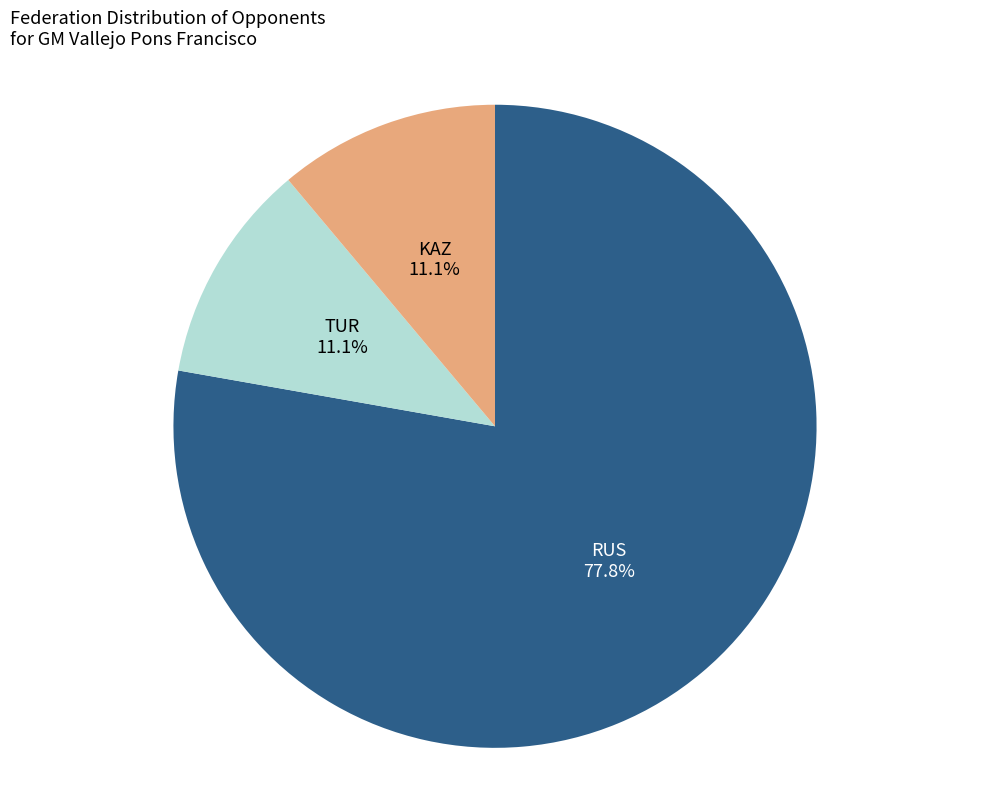

To the nearest percent, what percentage of the pie is RUS?

78%